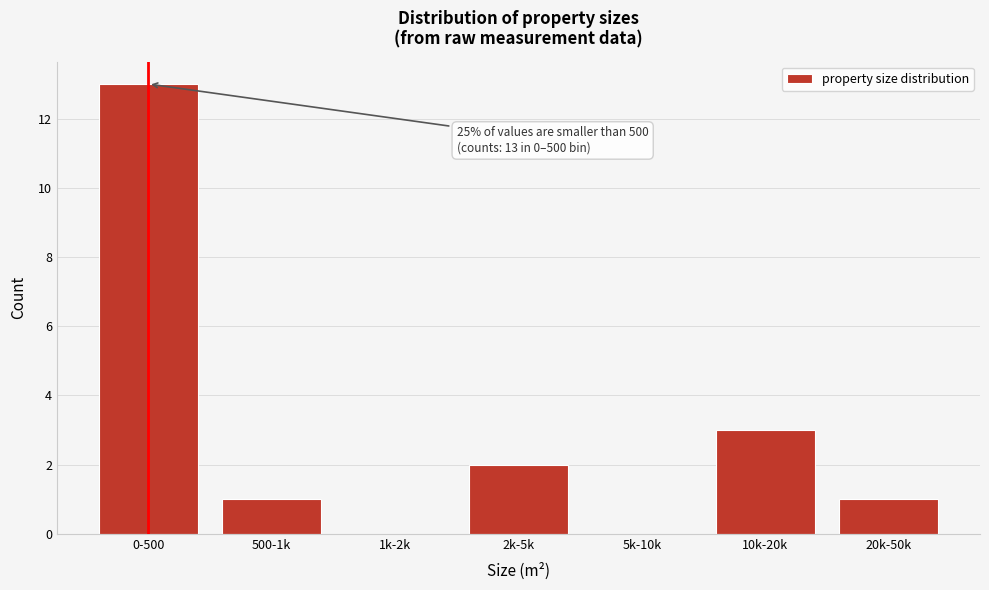

Reading left to right, what are all the values shown in this chart?

0-500=13	500-1k=1	1k-2k=0	2k-5k=2	5k-10k=0	10k-20k=3	20k-50k=1